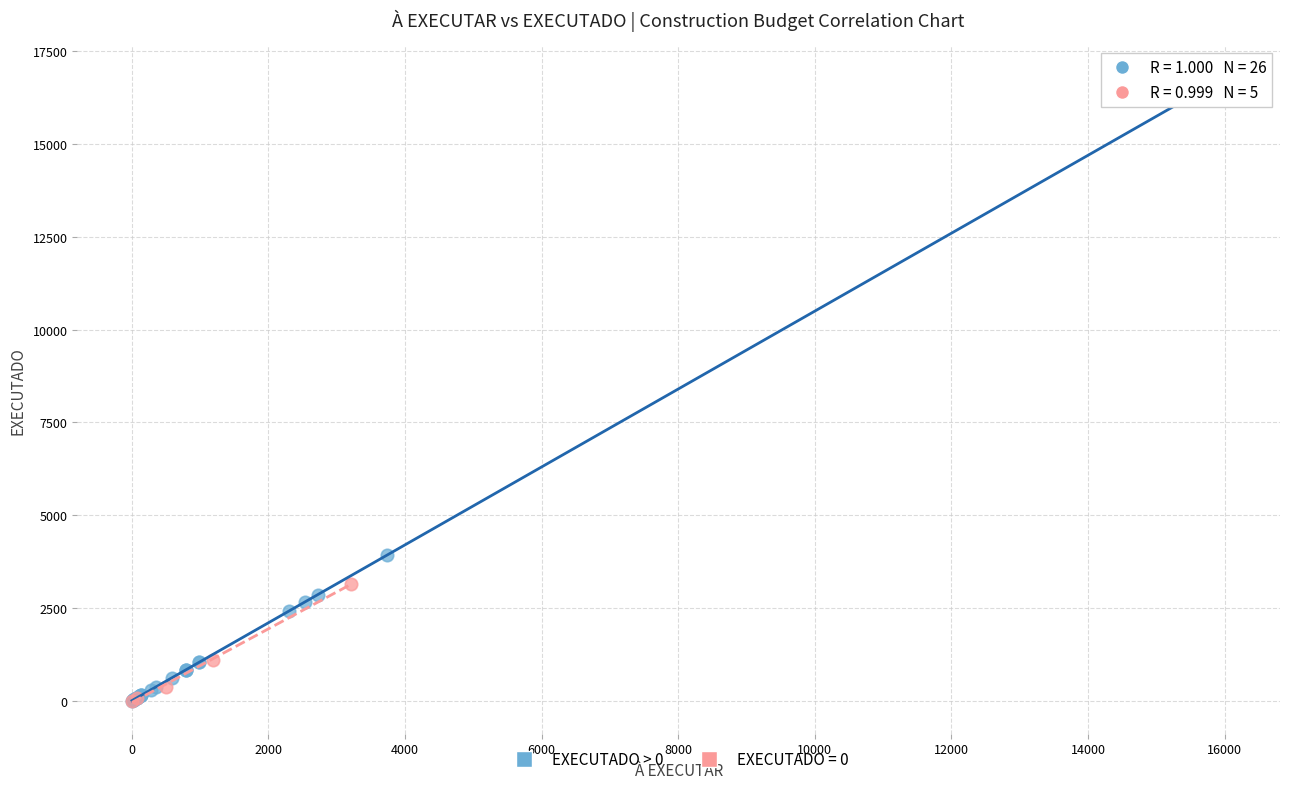

Which series has the largest Y range (max minus min)?

EXECUTADO > 0